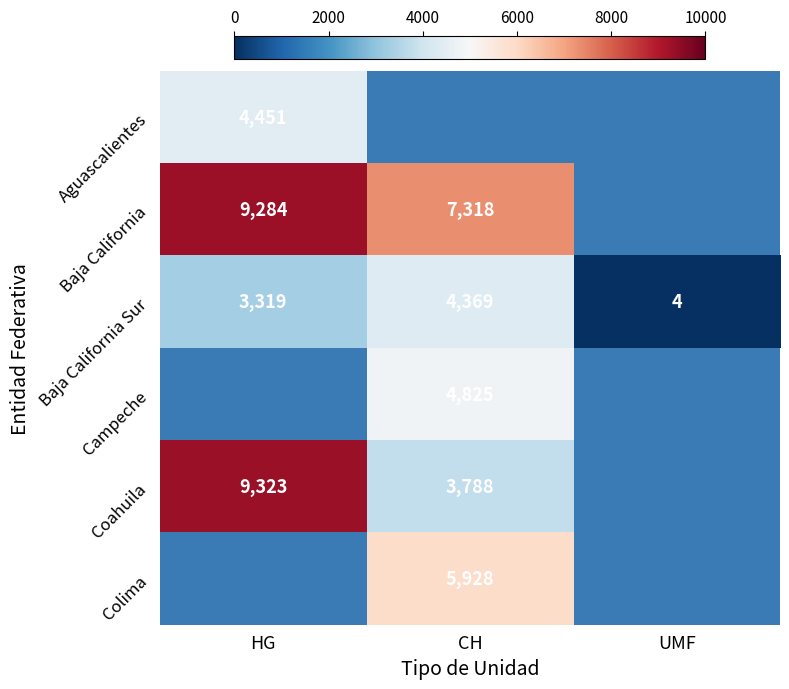

Is it true that Baja California Sur equals 4369 at CH?

True